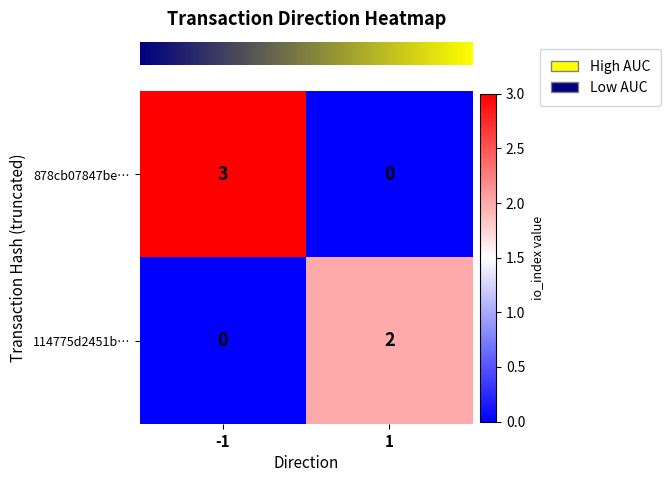

True or false: 878cb07847be… has a value of 3 at -1.

True